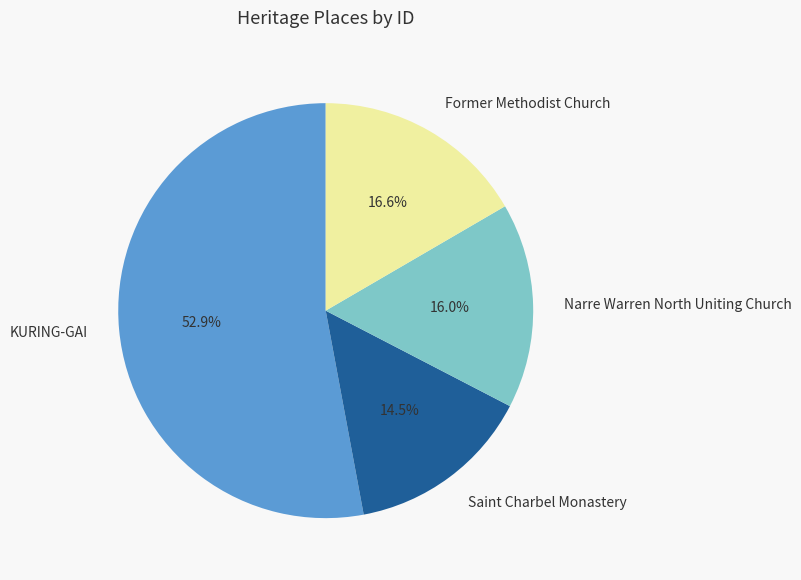

What is the ratio of the value at Former Methodist Church to the value at KURING-GAI?

0.3